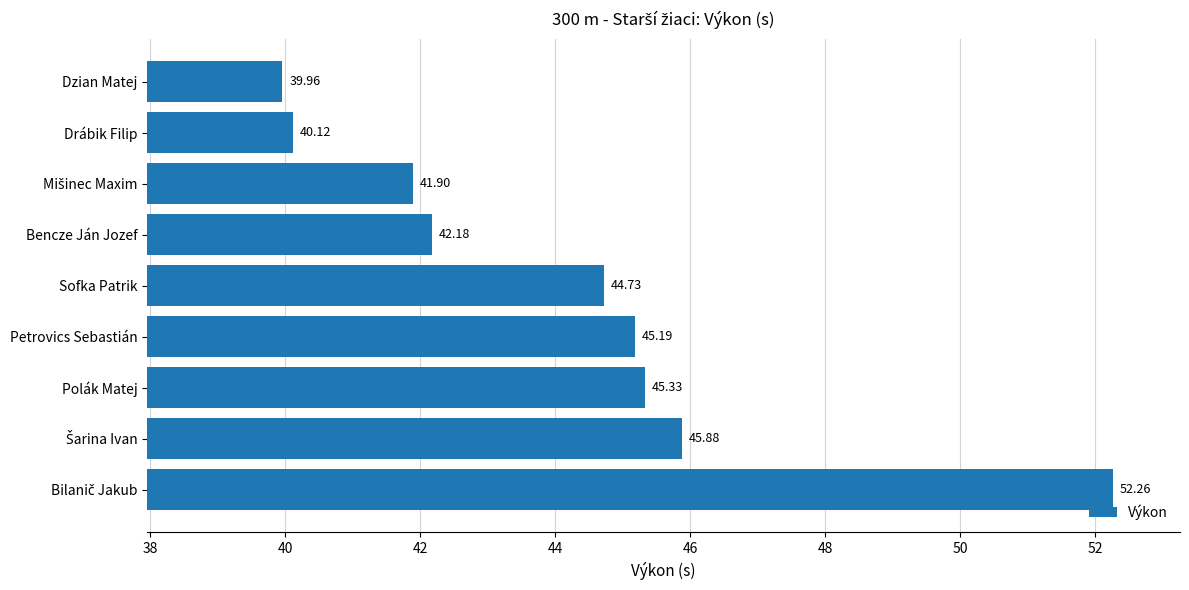

What is the minimum value shown in the chart?

40.0